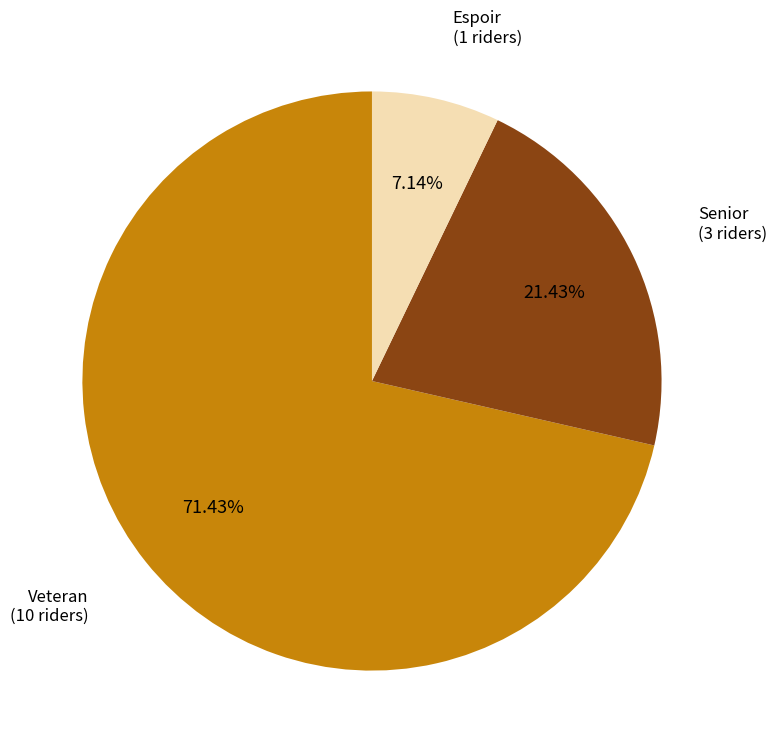

Is there any slice that represents more than half of the pie?

Yes